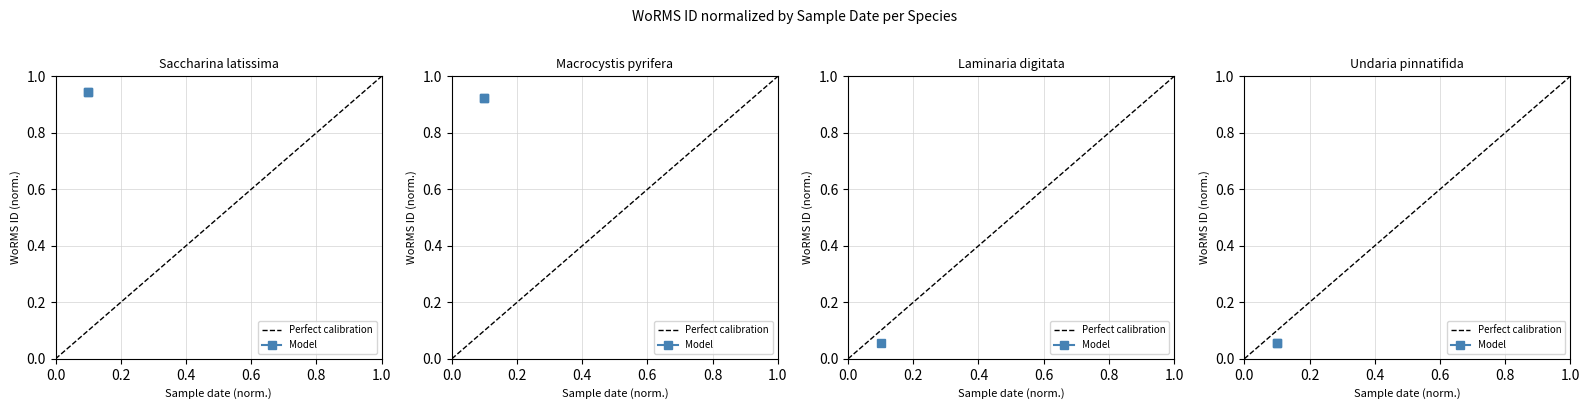

True or false: Model has a value of 0.0 at 0.2.

False